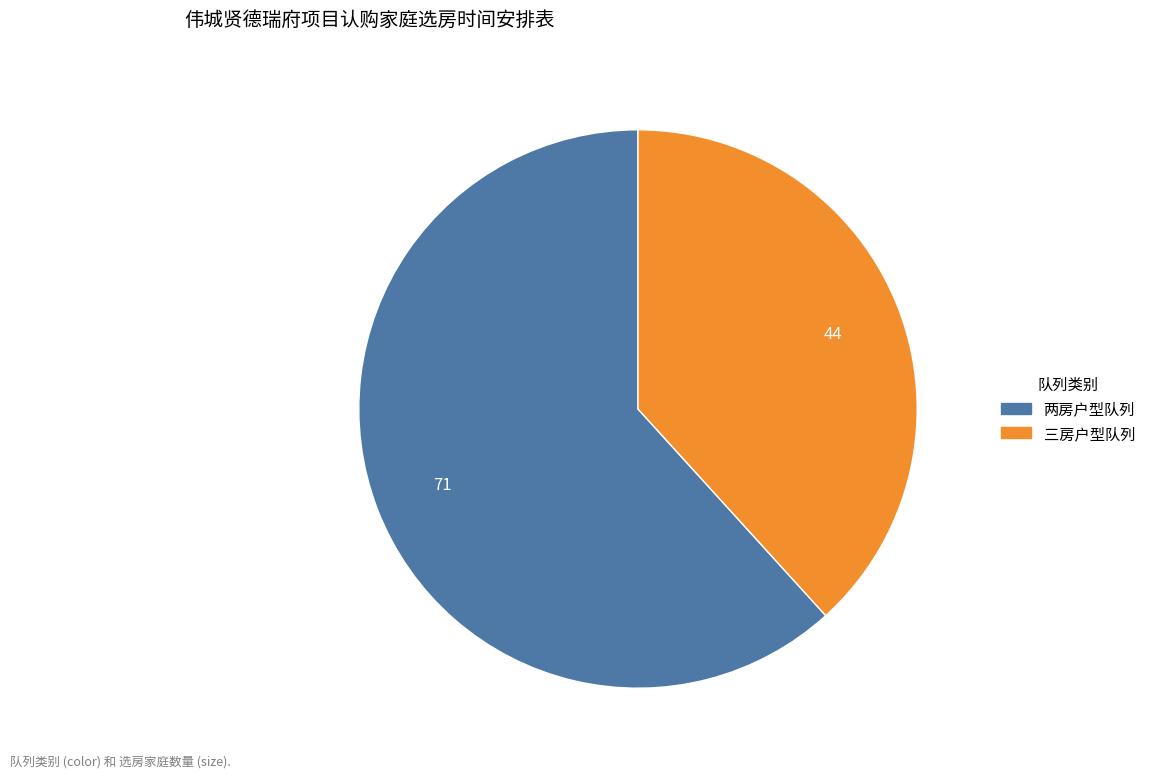

The 两房户型队列 slice represents 62% of the pie. True or false?

True